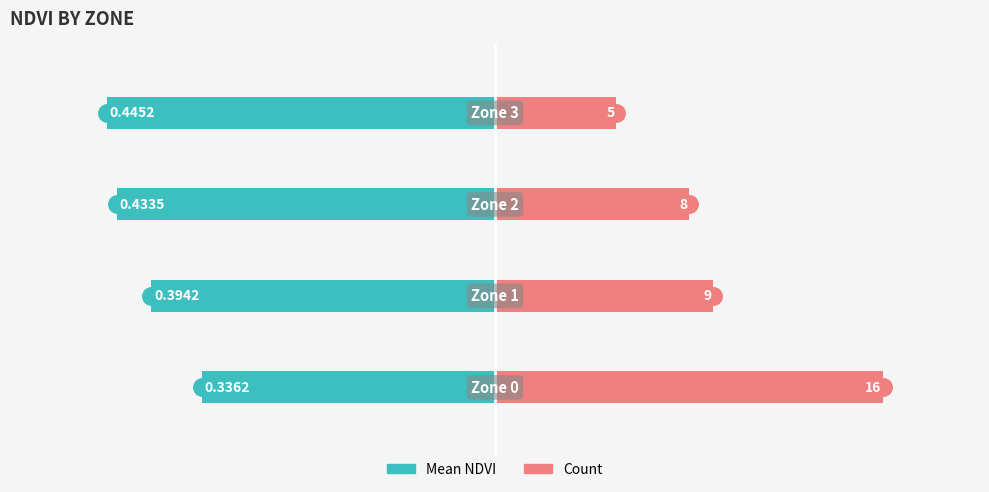

Which series has the largest range (max minus min)?

Count